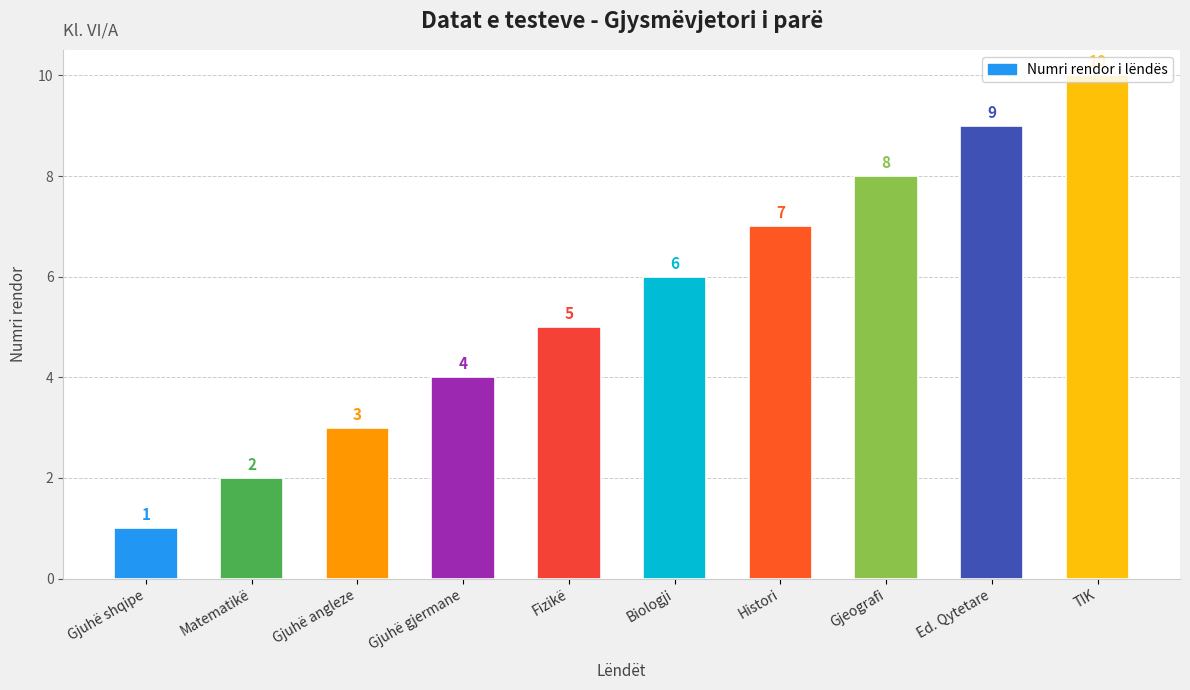

Rank the categories by value from lowest to highest.

Gjuhë shqipe, Matematikë, Gjuhë angleze, Gjuhë gjermane, Fizikë, Biologji, Histori, Gjeografi, Ed. Qytetare, TIK